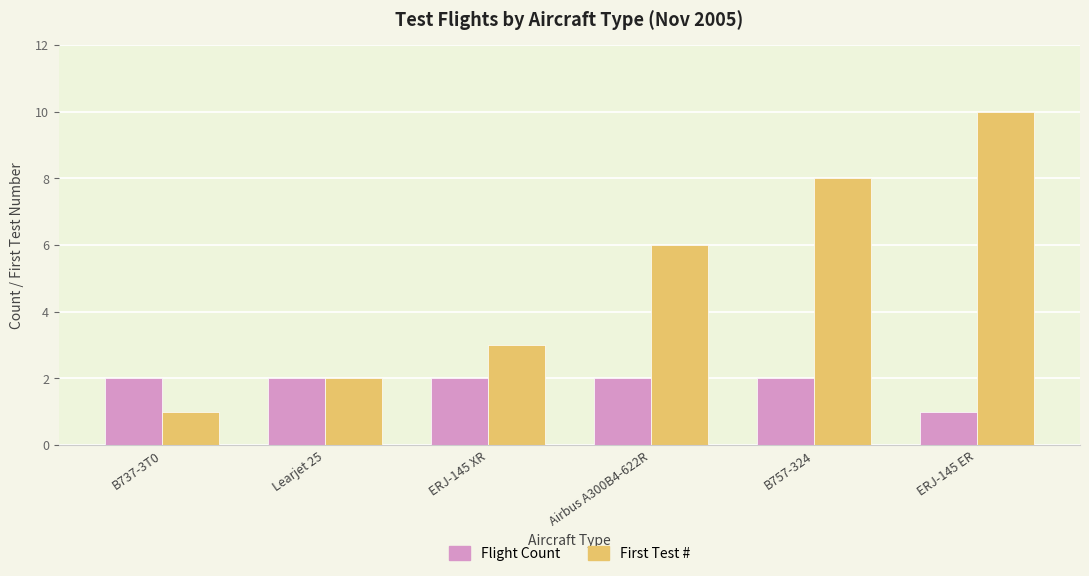

What is the lowest value of the Flight Count series?

1